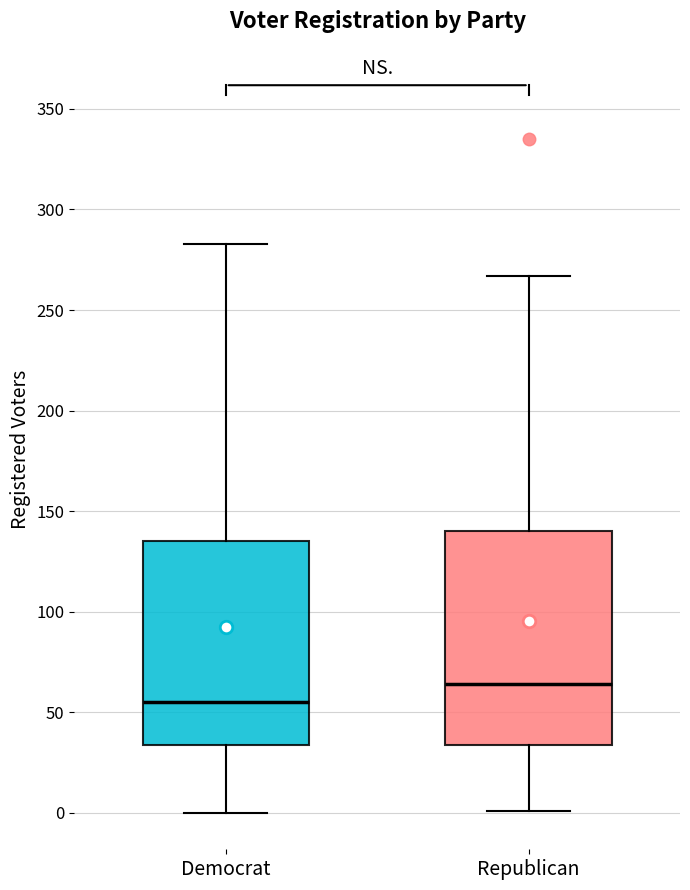

Reading left to right, read every box against the y-axis: the position of its median line, the range the box covers, and the ends of its whiskers. The values are not printed on the chart, so give them approximately, as read against the axis.

Democrat: median 55, box 35 to 135, whiskers 0 to 285
Republican: median 65, box 35 to 140, whiskers 0 to 265